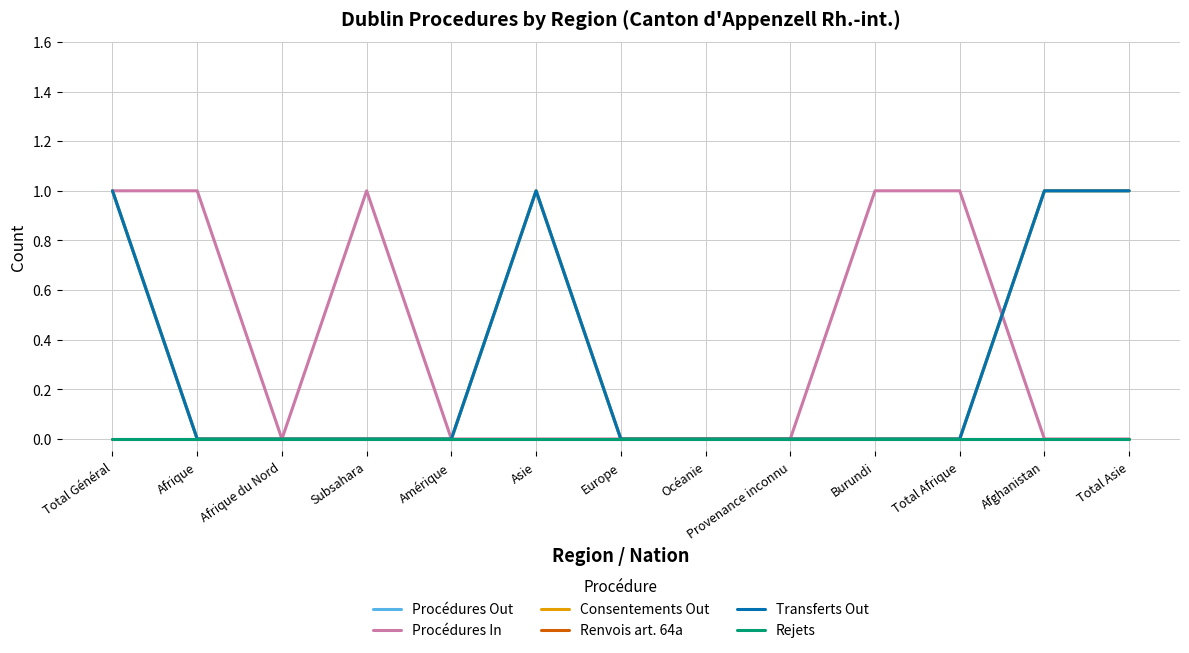

Rank the categories by Renvois art. 64a value from lowest to highest.

Total Général, Afrique, Afrique du Nord, Subsahara, Amérique, Asie, Europe, Océanie, Provenance inconnu, Burundi, Total Afrique, Afghanistan, Total Asie